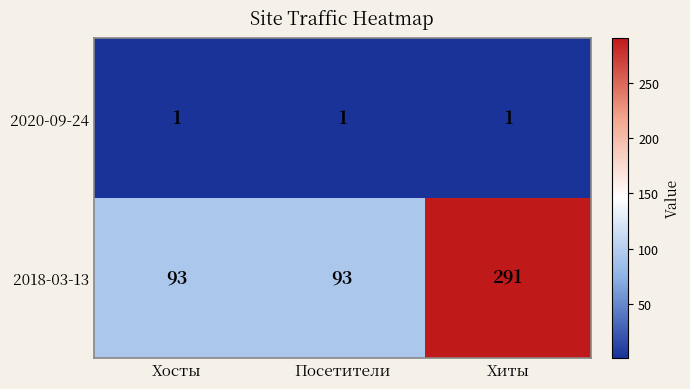

Reading right to left, transcribe all the data shown in this chart.

2020-09-24: Хиты=1	Посетители=1	Хосты=1
2018-03-13: Хиты=291	Посетители=93	Хосты=93